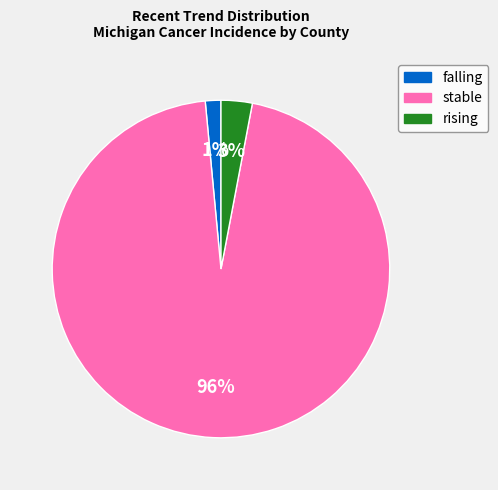

Which category has the smallest portion of the pie?

falling